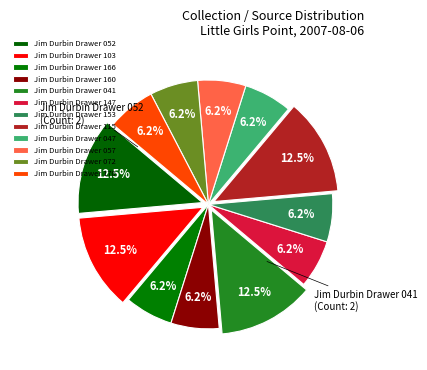

What is the change in value from Jim Durbin Drawer 103 to Jim Durbin Drawer 057?

-1